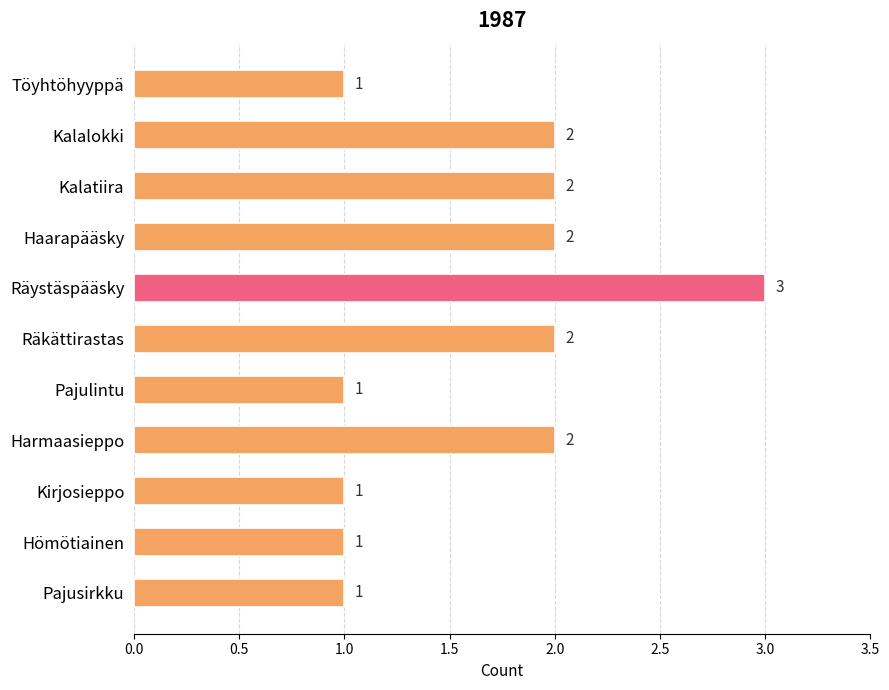

What is the smallest value displayed?

1